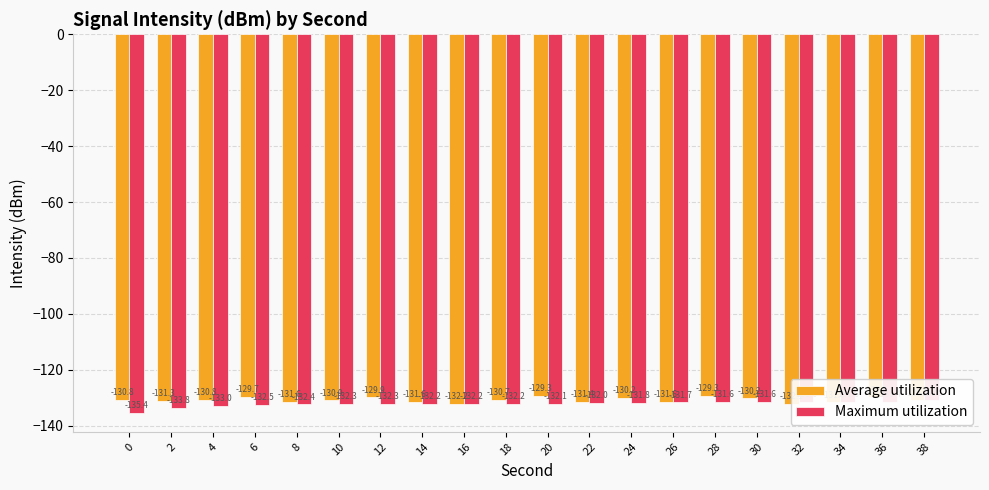

Reading left to right, what are all the values shown in this chart?

Average utilization: -130.8	-131.3	-130.8	-129.7	-131.6	-130.9	-129.9	-131.6	-132.2	-130.7	-129.3	-131.4	-130.2	-131.6	-129.3	-130.2	-132.1	-131.7	-129.9	-130.9
Maximum utilization: -135.4	-133.8	-133.0	-132.5	-132.4	-132.3	-132.3	-132.2	-132.2	-132.2	-132.1	-132.0	-131.8	-131.7	-131.6	-131.6	-131.6	-131.6	-131.4	-130.9